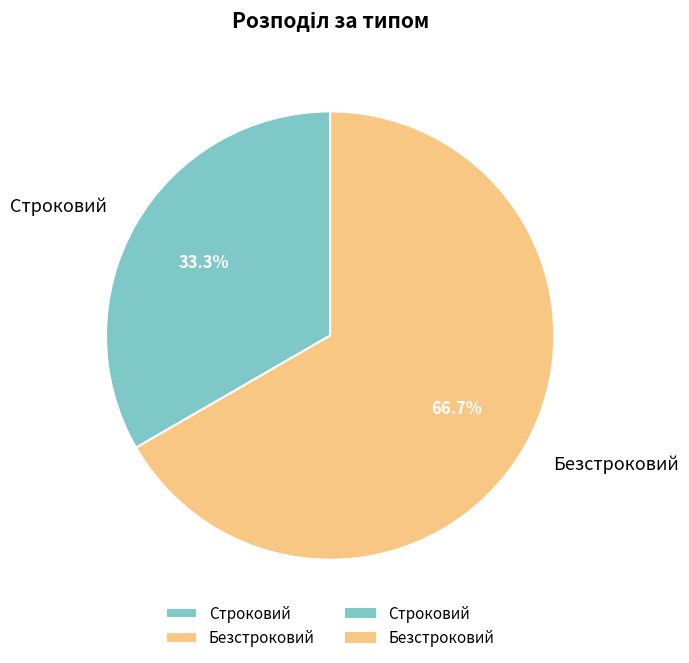

To the nearest percent, what is the average slice percentage?

50%